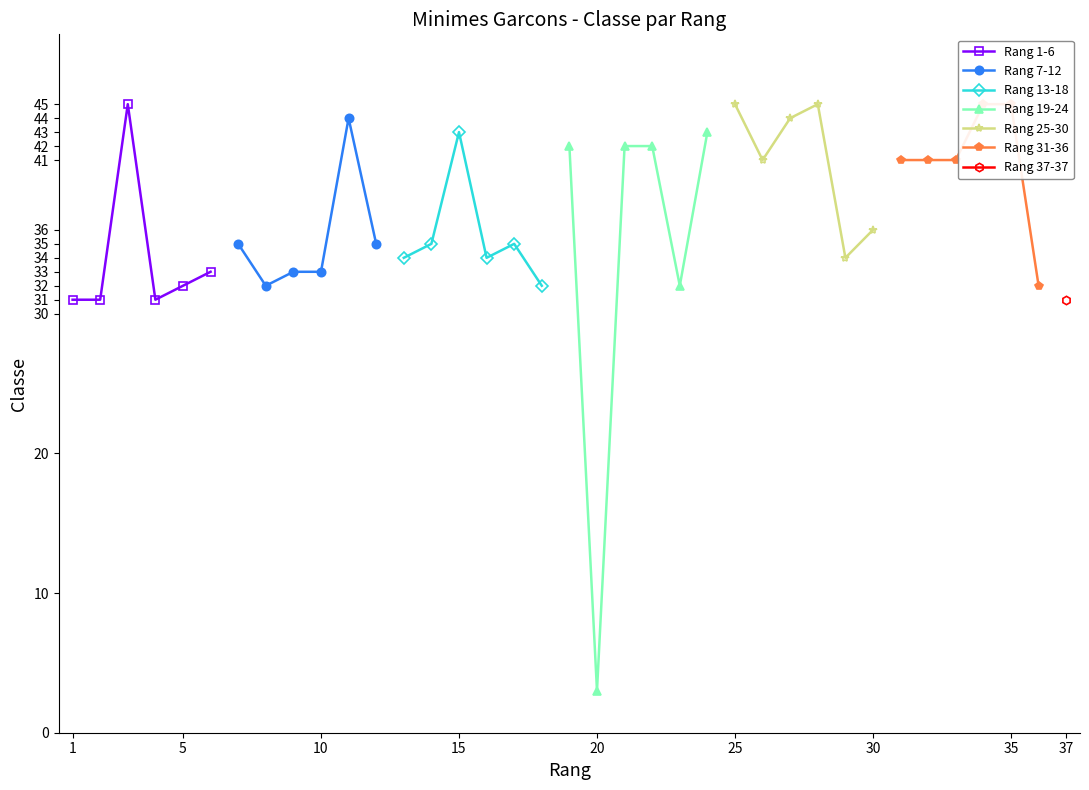

The value of Rang 1-6 at 5 is 32. True or false?

True